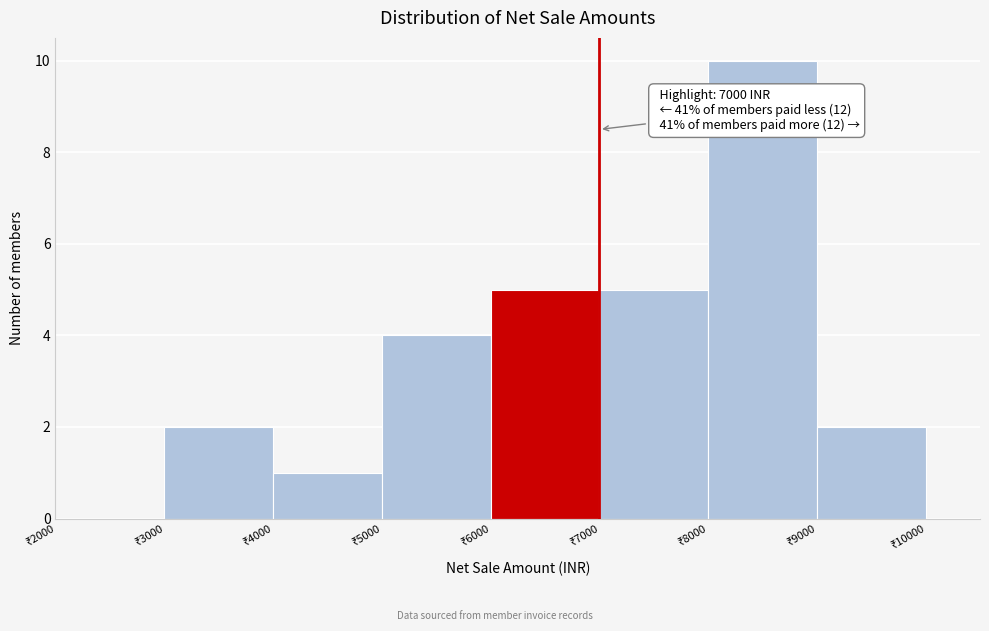

Over which range of the x-axis is the bar tallest?

8000 to 9000